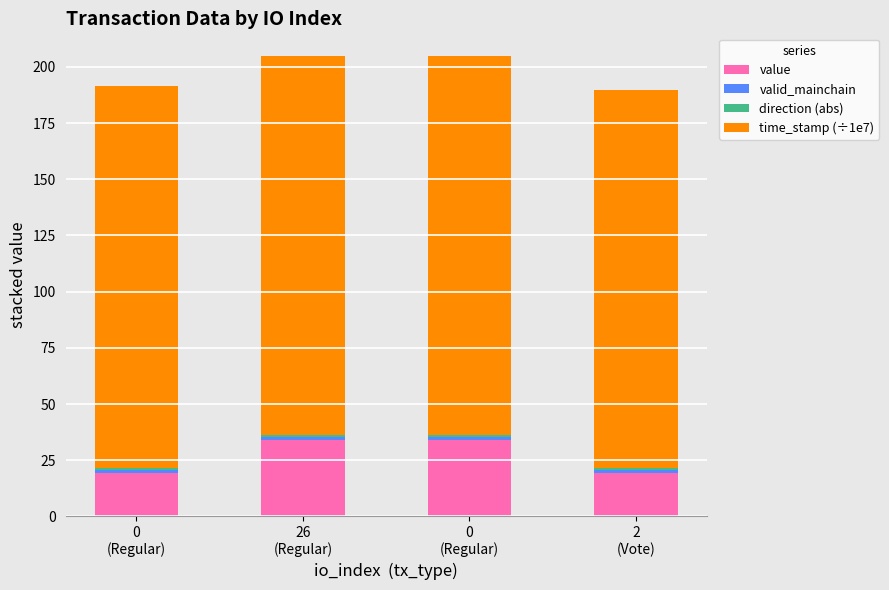

Which series has the widest spread of values?

value